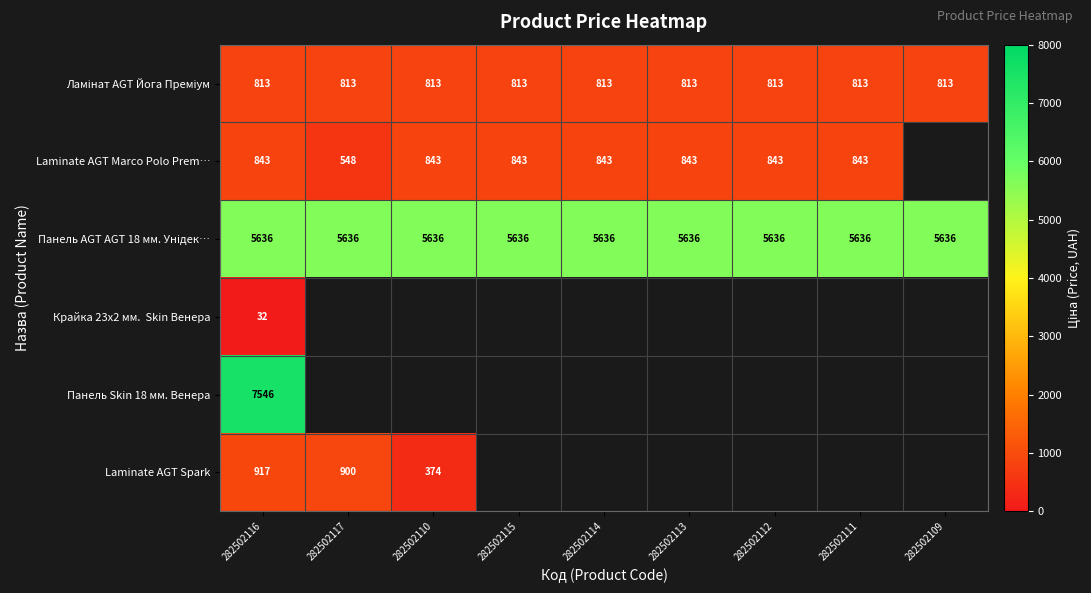

Which category has the lowest value across all series?

282502116